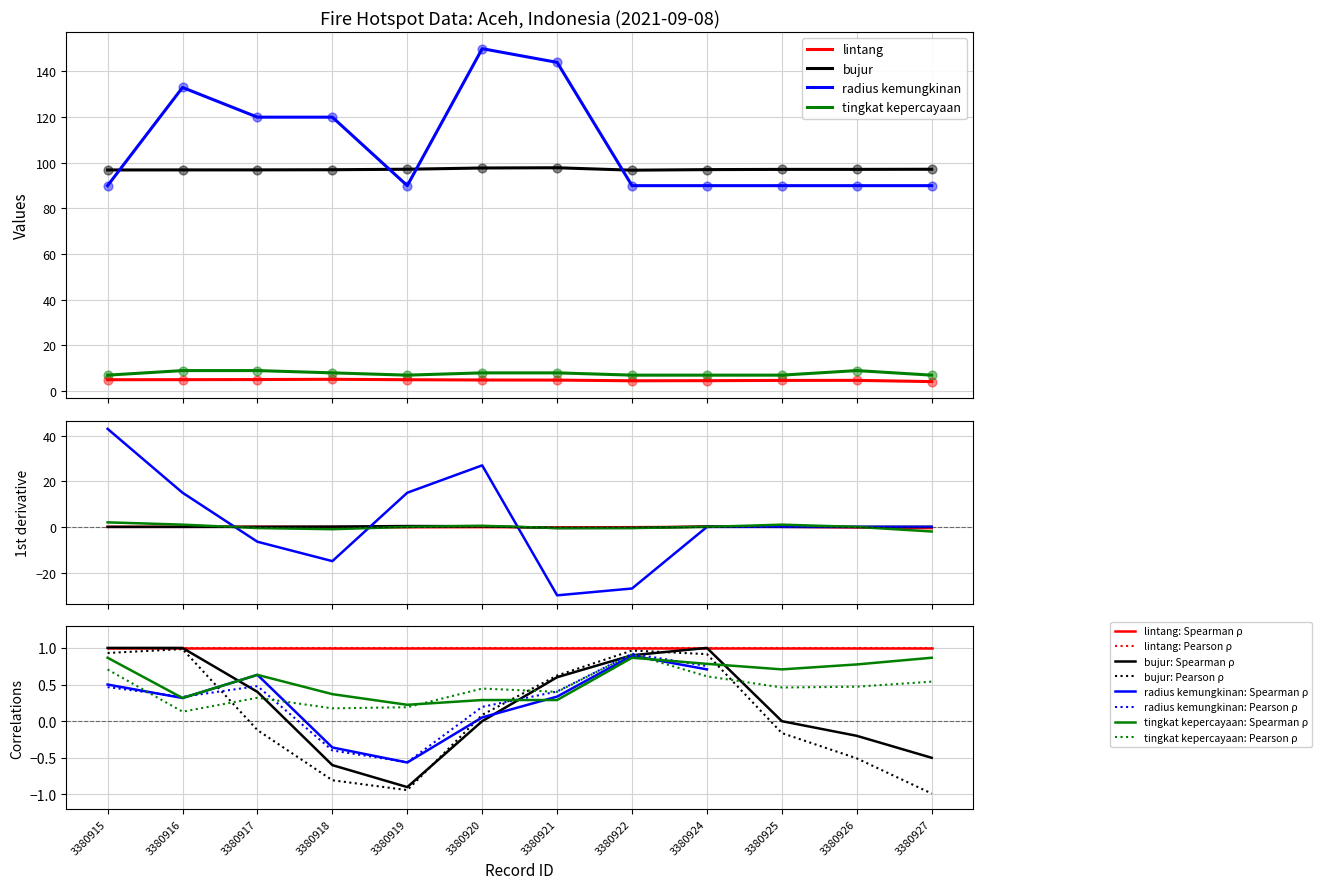

What is the total value across all series at 3380921?

254.7